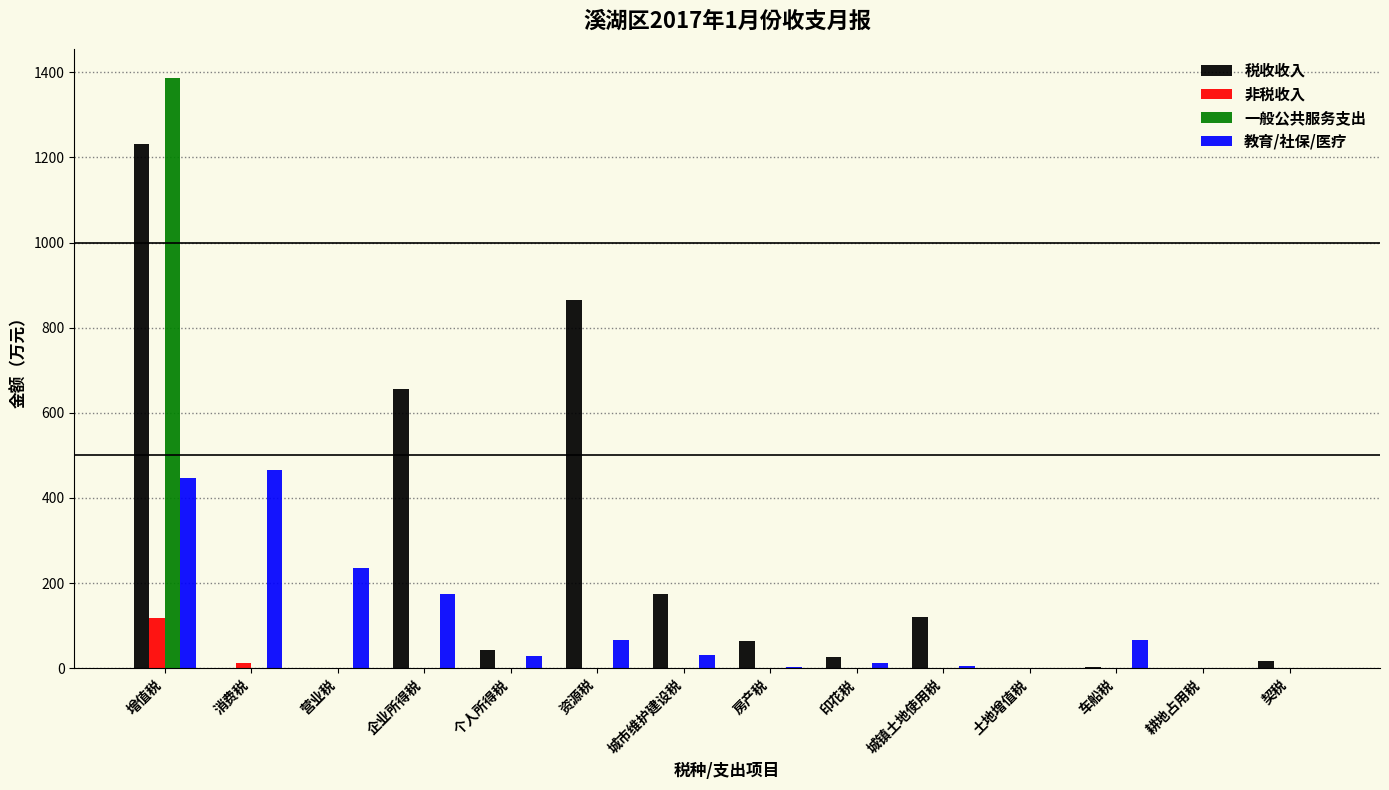

At which category is the sum across all series the highest?

增值税